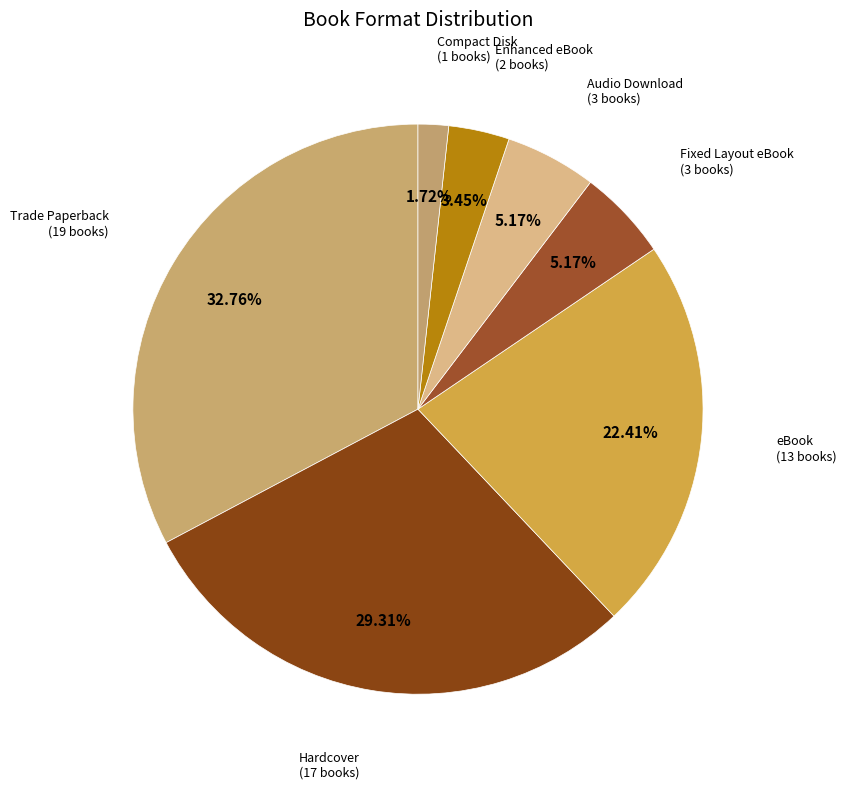

Does any single category account for the majority?

No